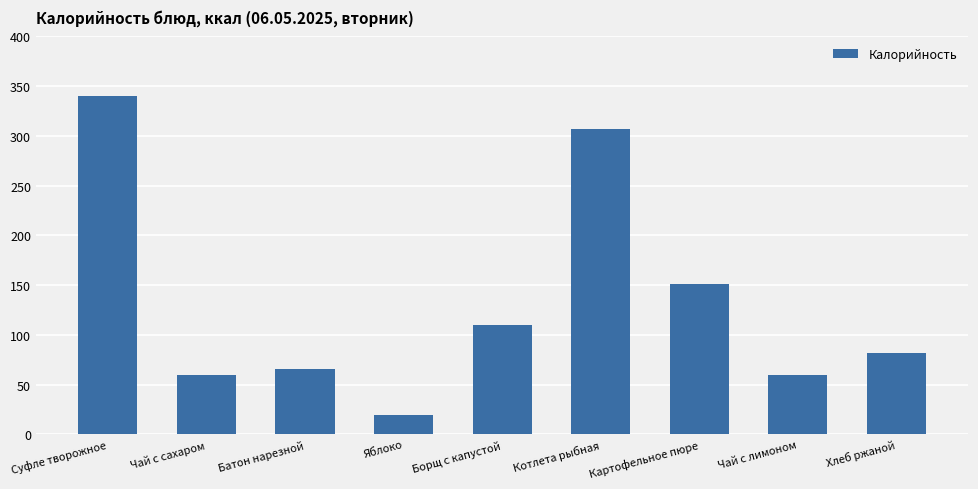

What is the value of the 8th bar from the left?

60